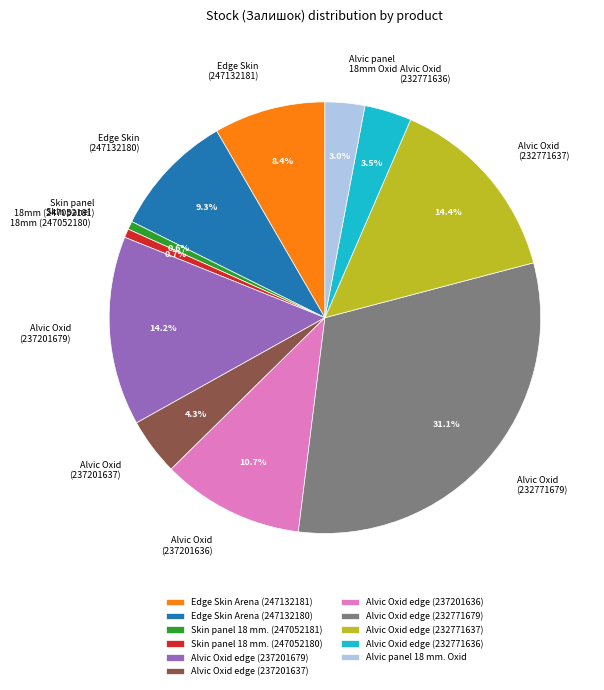

What is the largest slice in the pie chart?

Alvic Oxid edge (232771679)